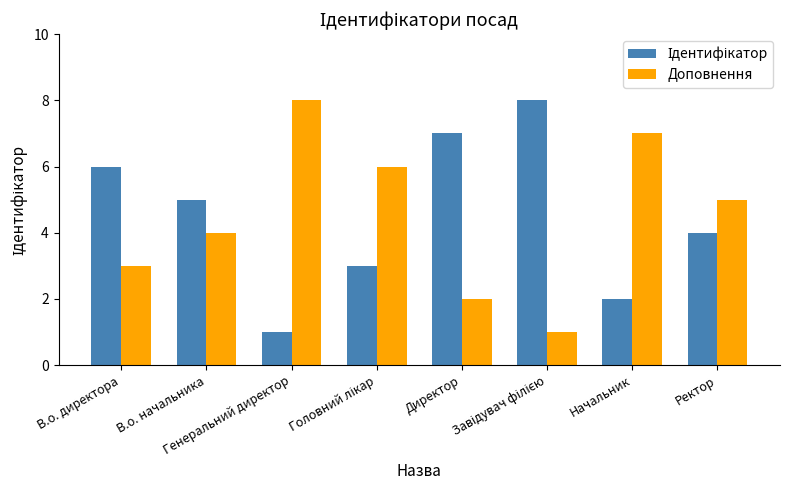

Is it true that Доповнення equals 3 at В.о. директора?

True